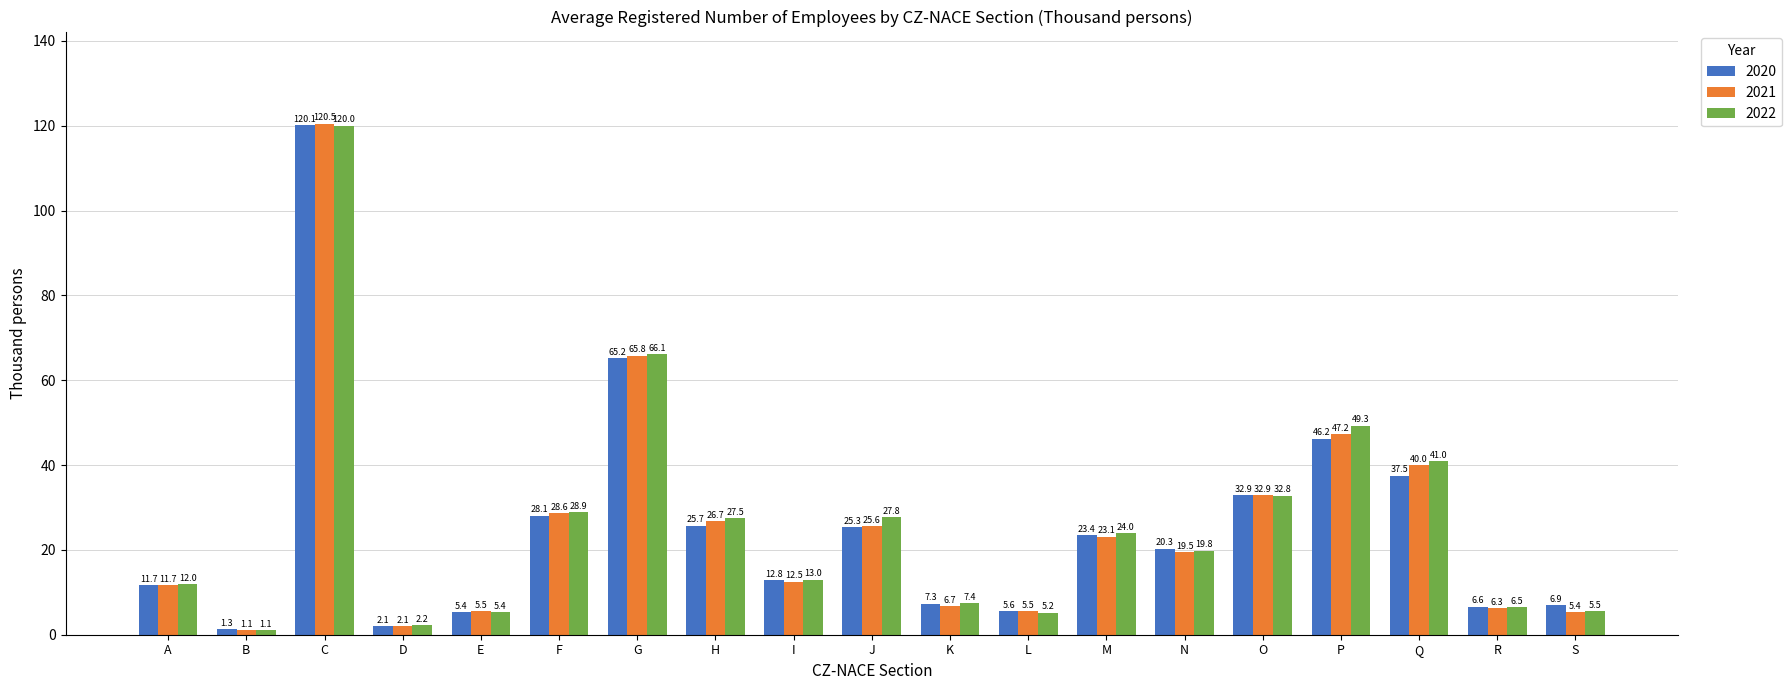

What is the highest value of the 2022 series?

120.0